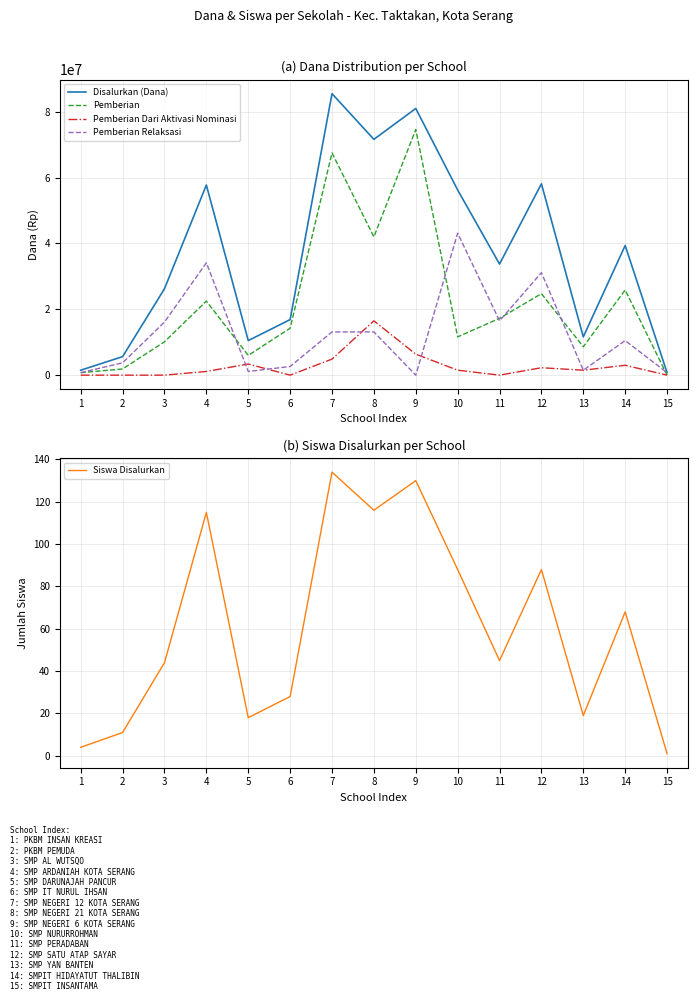

At how many categories does at least one series exceed 55406109?

6